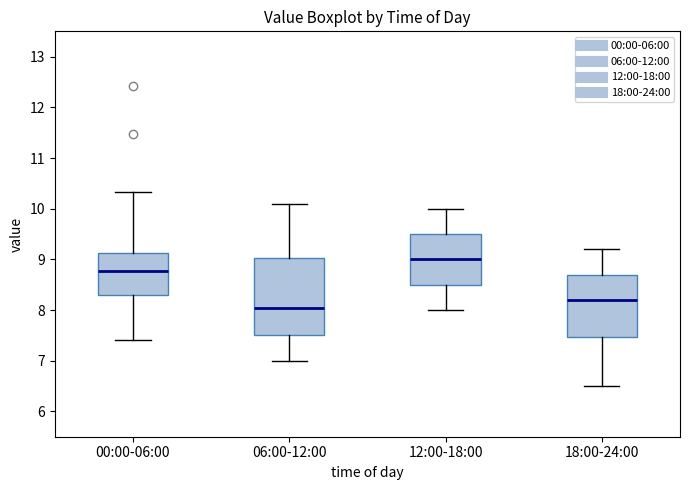

Reading left to right, transcribe this box plot: for each box, give where its median line is, the range the box spans, and where its two whiskers end, as read against the y-axis. The values are not printed on the chart, so give them approximately, as read against the axis.

00:00-06:00: median 8.8, box 8.3 to 9.1, whiskers 7.4 to 10.3
06:00-12:00: median 8.1, box 7.5 to 9.0, whiskers 7.0 to 10.1
12:00-18:00: median 9.0, box 8.5 to 9.5, whiskers 8.0 to 10.0
18:00-24:00: median 8.2, box 7.5 to 8.7, whiskers 6.5 to 9.2